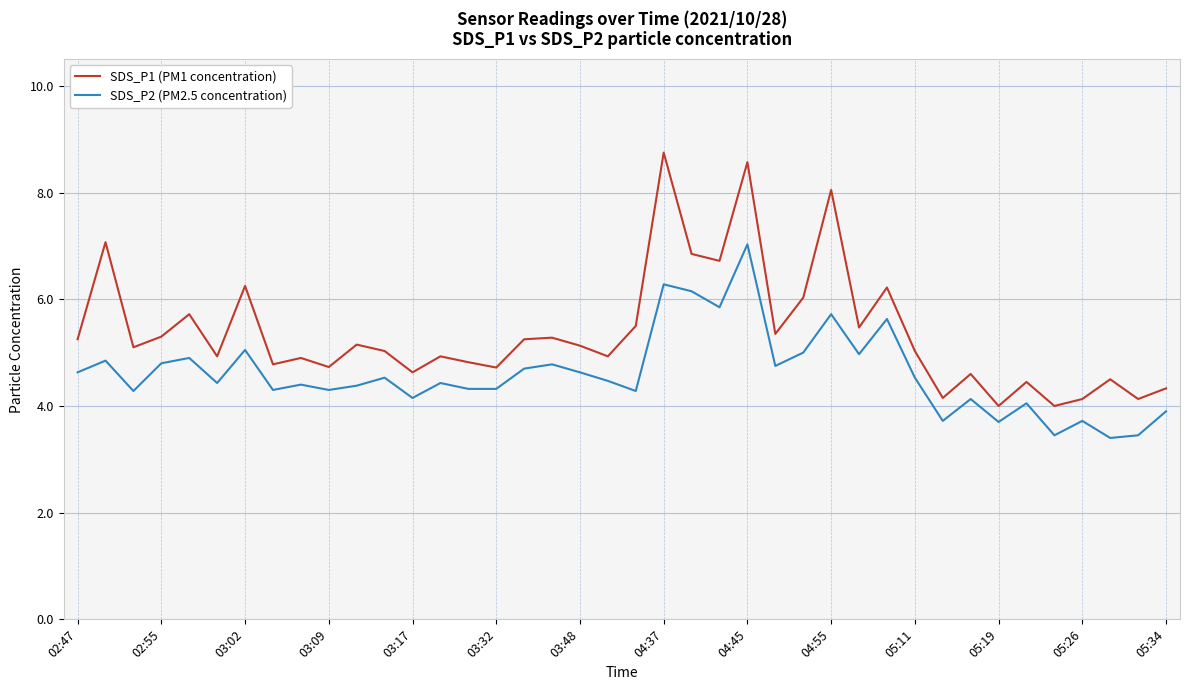

What is the greatest value displayed?

8.8